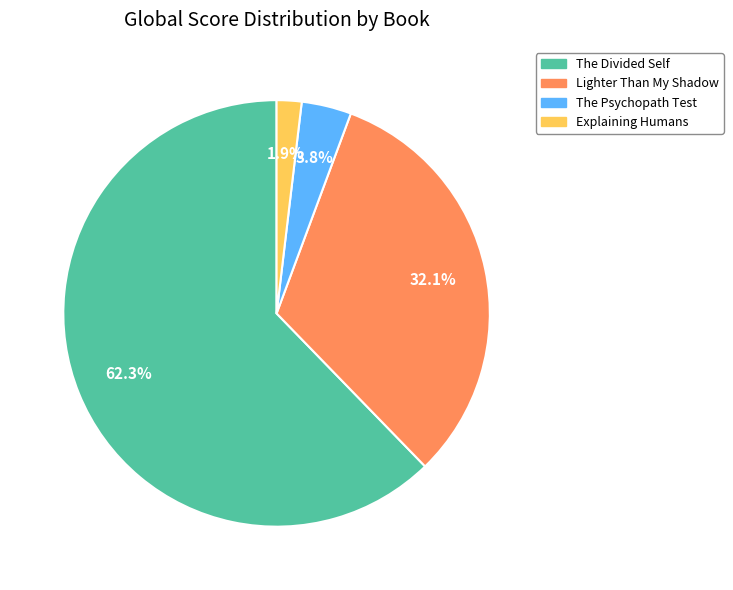

Is Explaining Humans the majority of the pie?

No